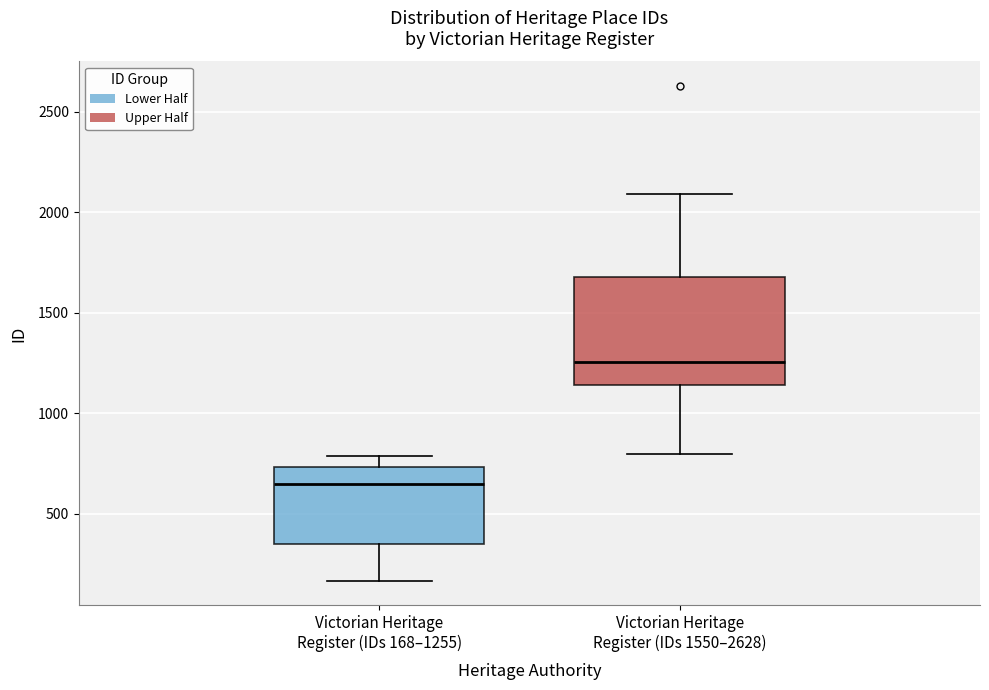

Comparing the boxes themselves (not the whiskers), which one is the tallest?

Victorian Heritage Register (IDs 1550–2628)